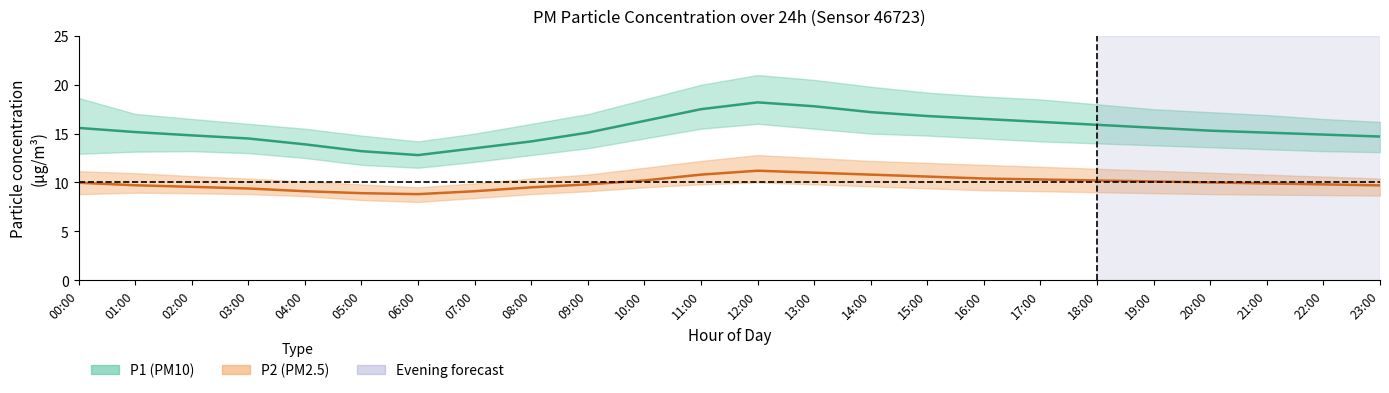

What is the maximum value shown in the chart?

18.2